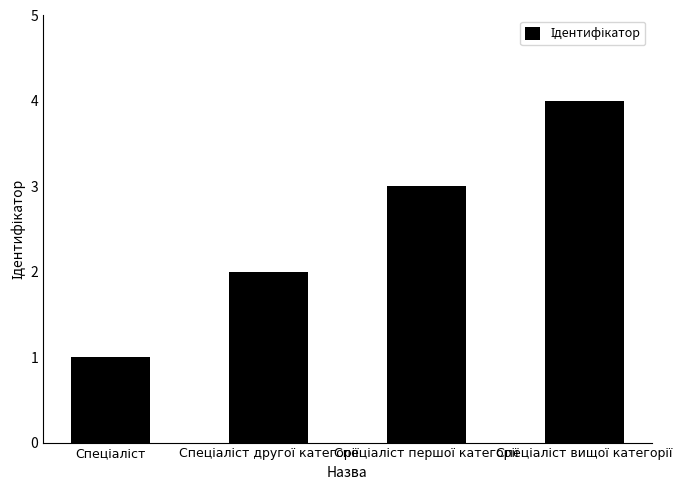

How many distinct data groups are displayed?

1